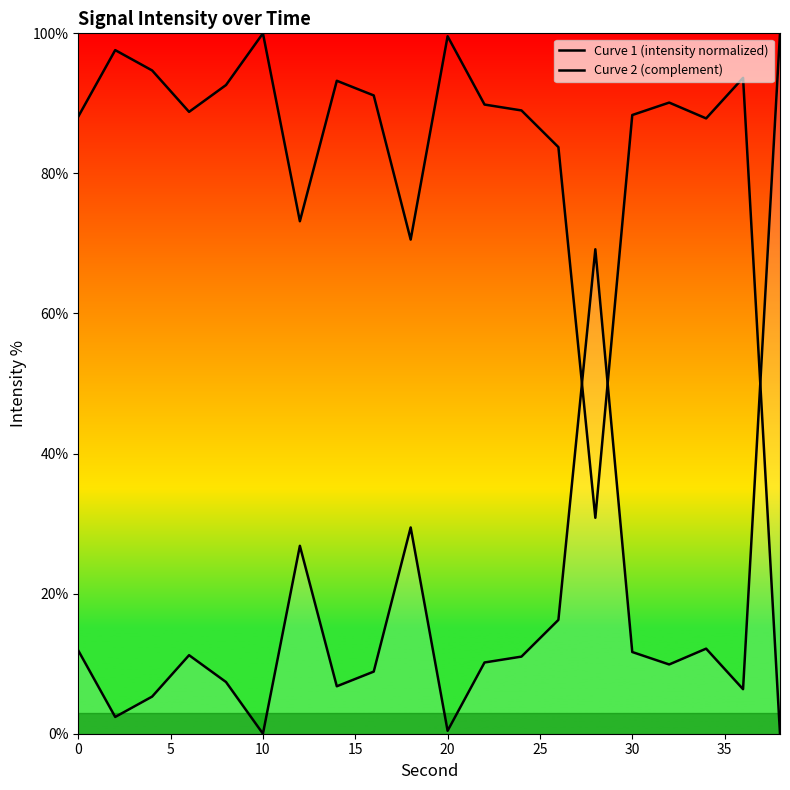

Rank the series at 15 from highest to lowest value.

Curve 2 (complement), Curve 1 (intensity normalized)